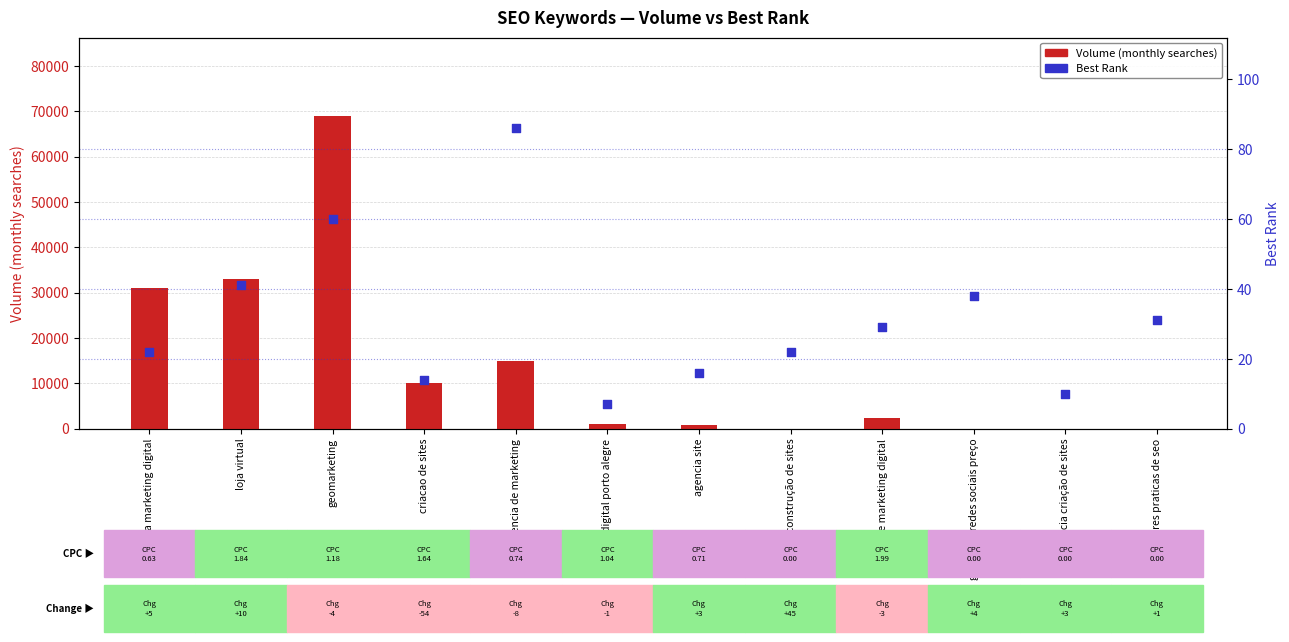

Which series contains the highest Y value?

Volume (monthly searches)